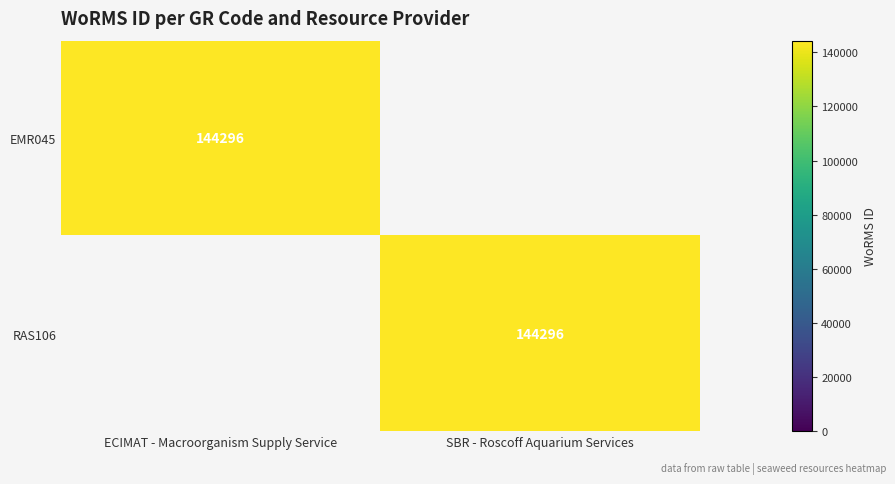

The value of RAS106 at SBR - Roscoff Aquarium Services is 144296. True or false?

True